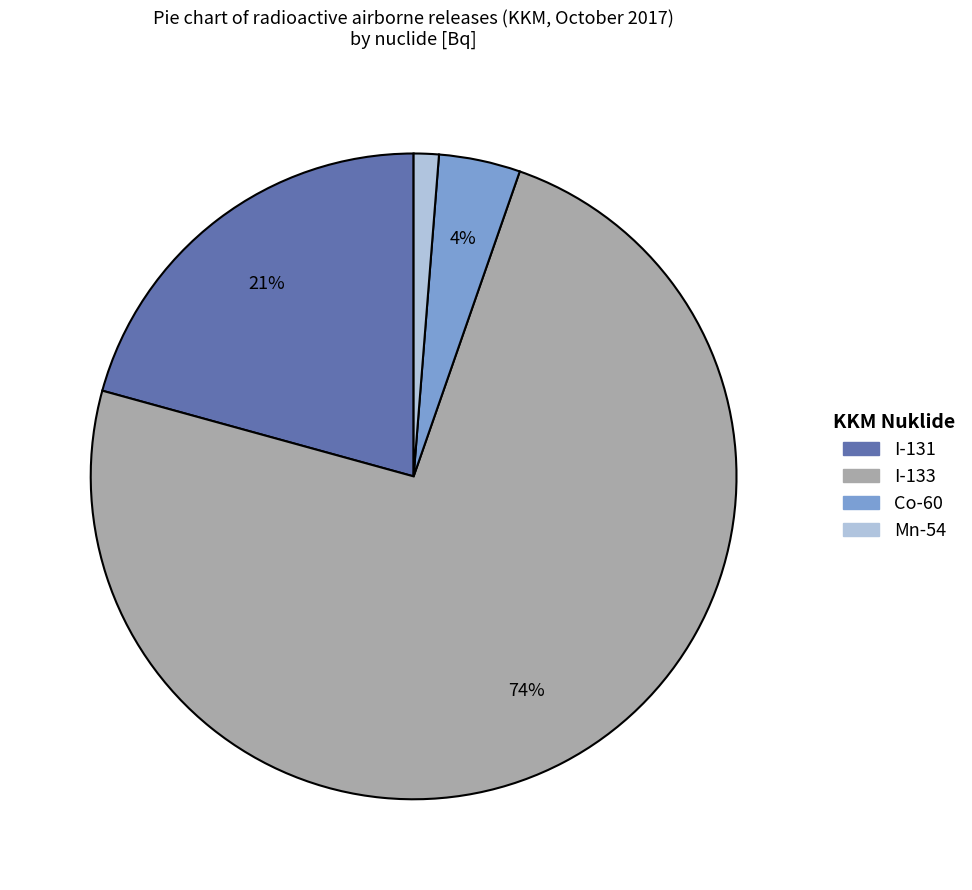

Is there a majority slice in this chart?

Yes